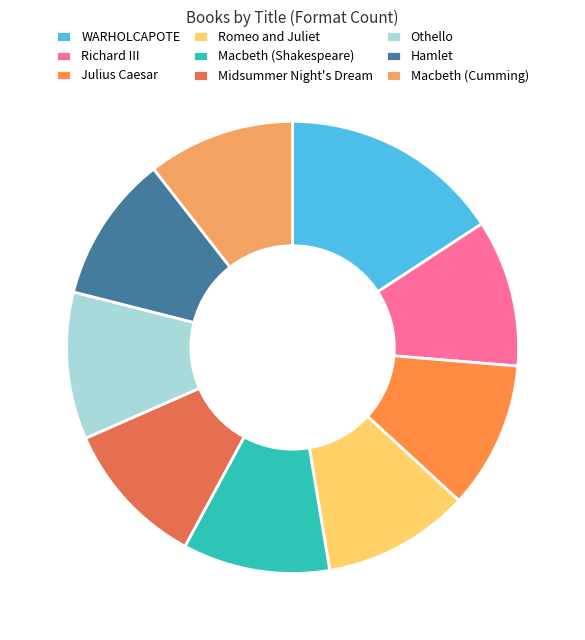

True or false: Julius Caesar accounts for 11% of the total.

True